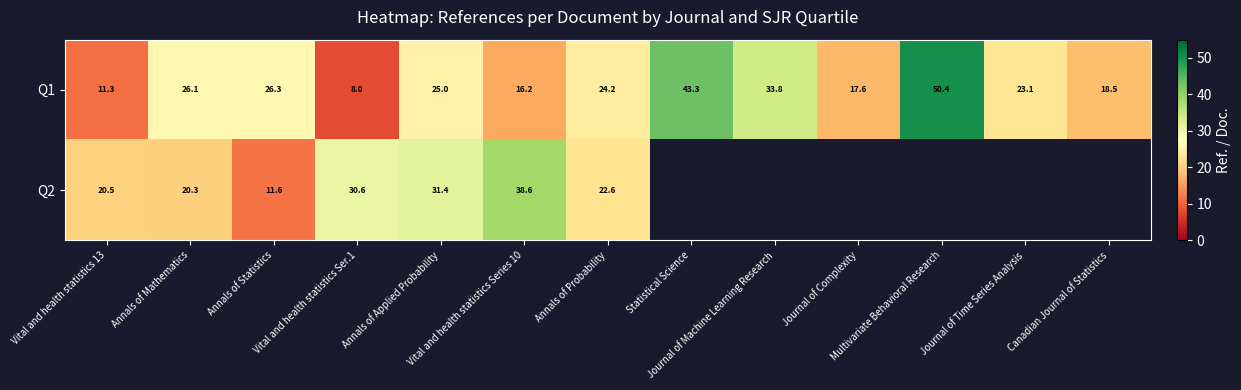

How many data points does each series have?

13